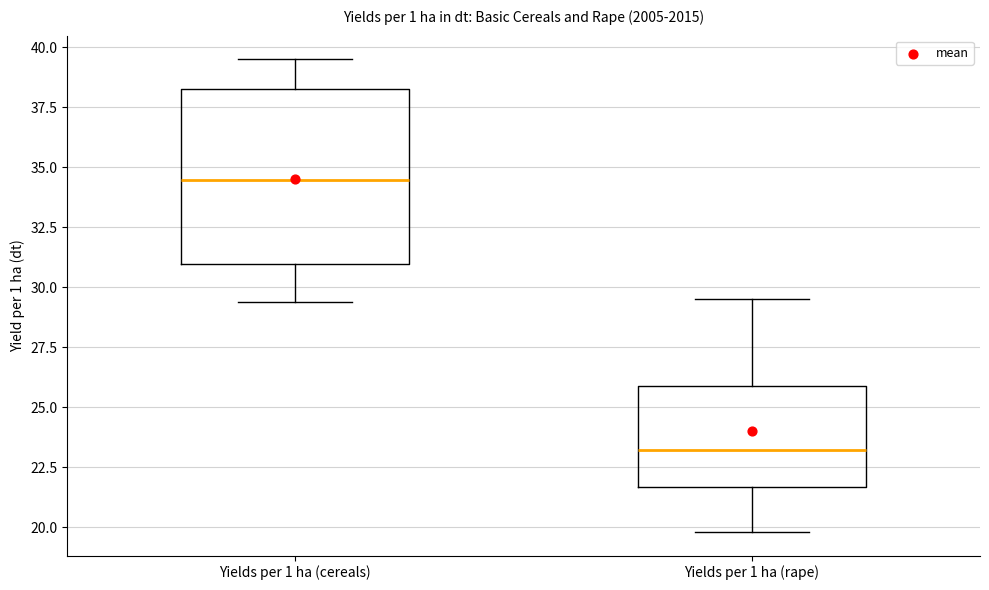

Where is the upper edge of the box for Yields per 1 ha (rape) on the y-axis? The values are not printed on the chart, so give them approximately, as read against the axis.

26.0